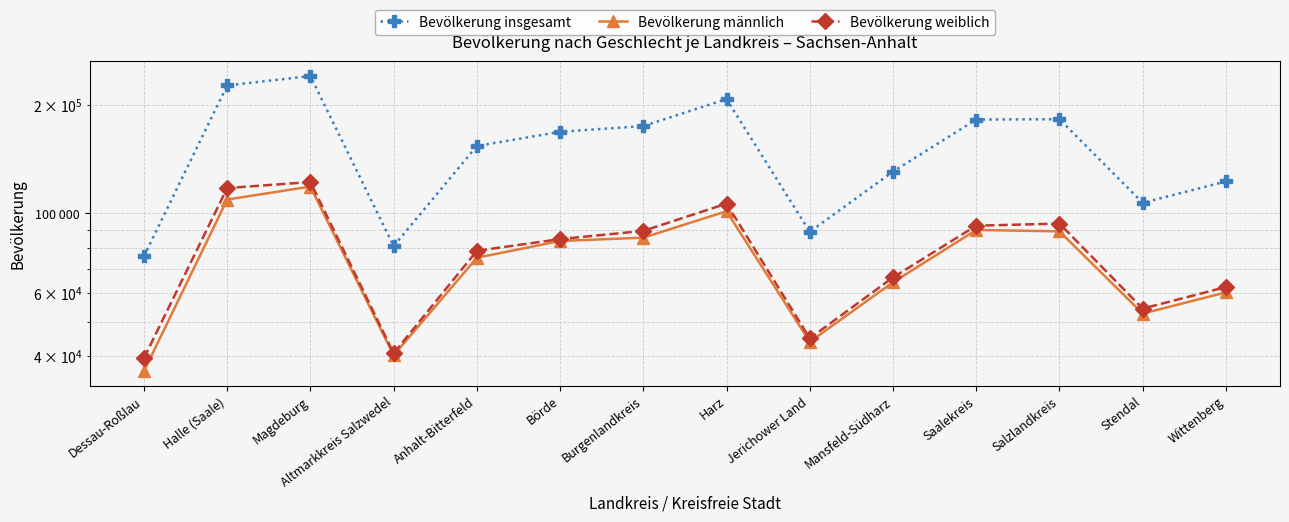

How many values in the Bevölkerung insgesamt series are below 168641?

7